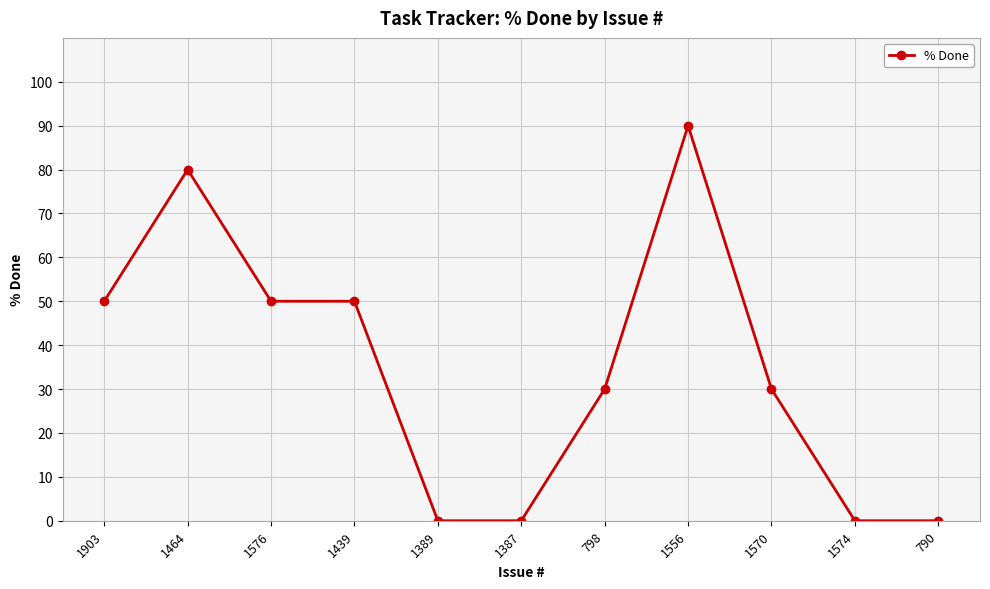

The chart shows a value of 50 at 1576. True or false?

True